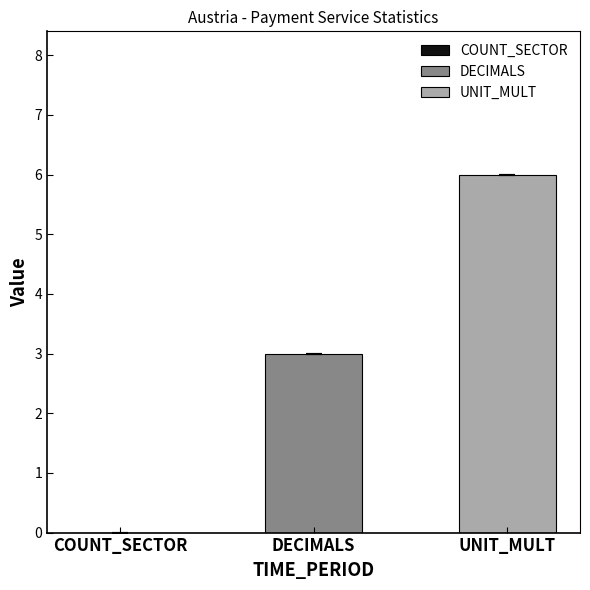

Which series has the largest range (max minus min)?

DECIMALS